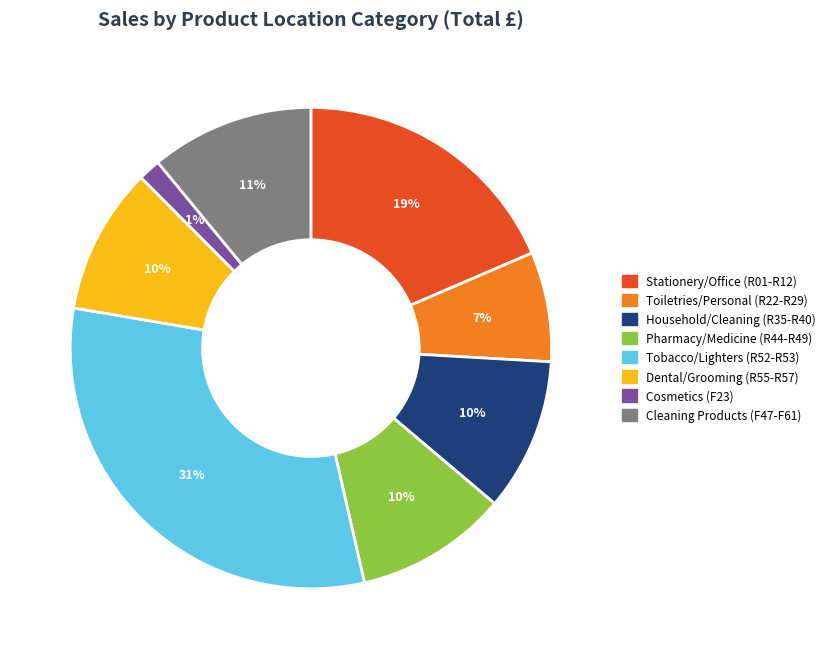

Is there any slice that represents more than half of the pie?

No